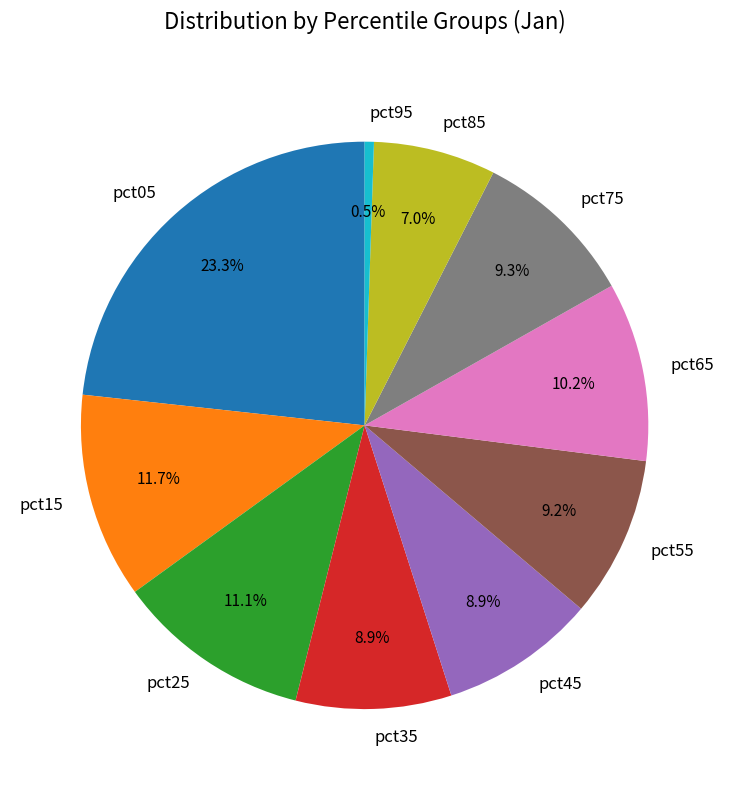

Is pct65 the majority of the pie?

No